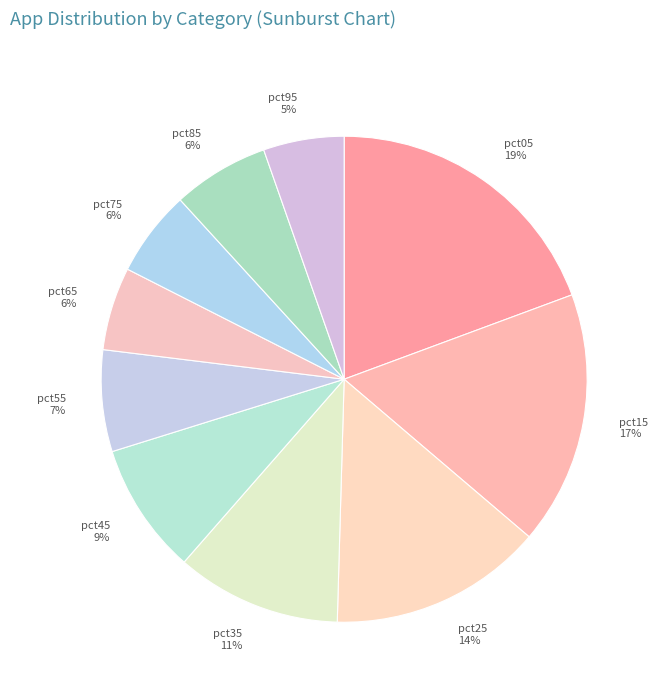

Approximately how many times larger is the value at pct85 compared to pct55?

0.9